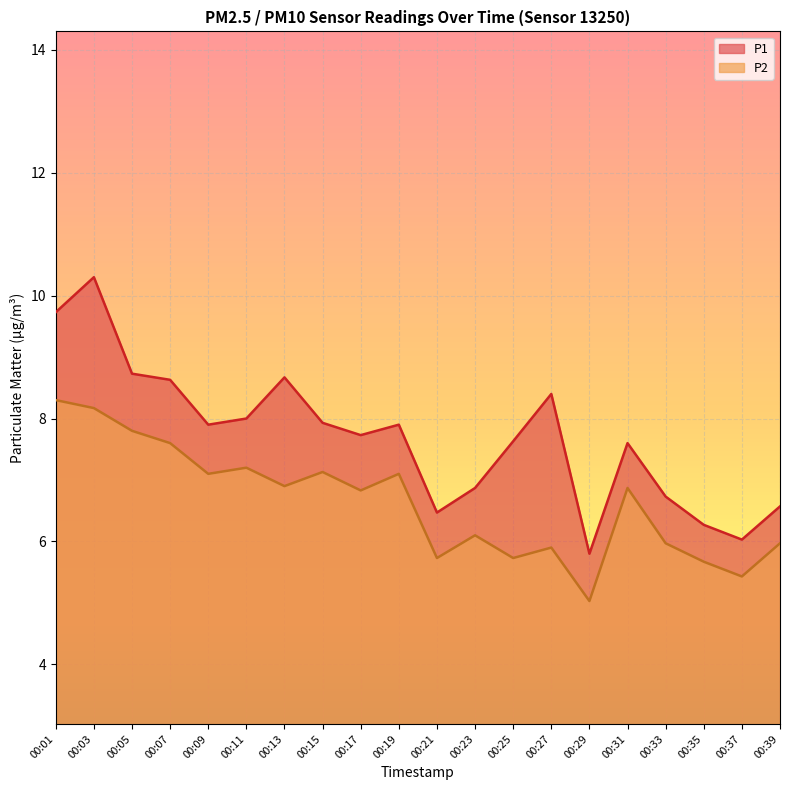

Count the number of categories in the chart.

20